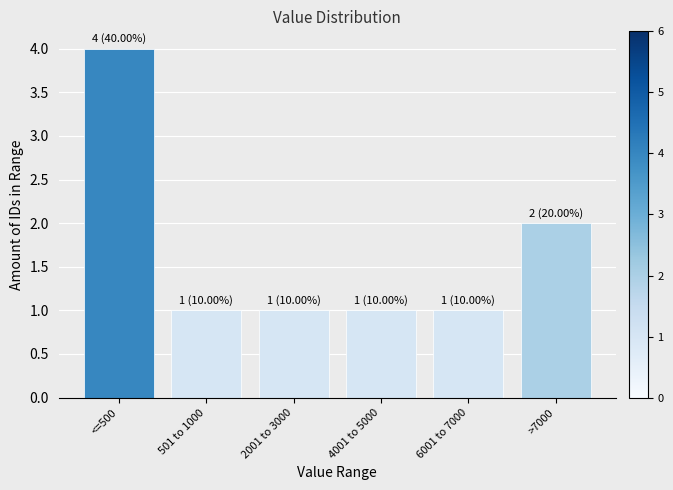

Reading left to right, list all the values displayed in this chart.

<=500=4	501 to 1000=1	2001 to 3000=1	4001 to 5000=1	6001 to 7000=1	>7000=2